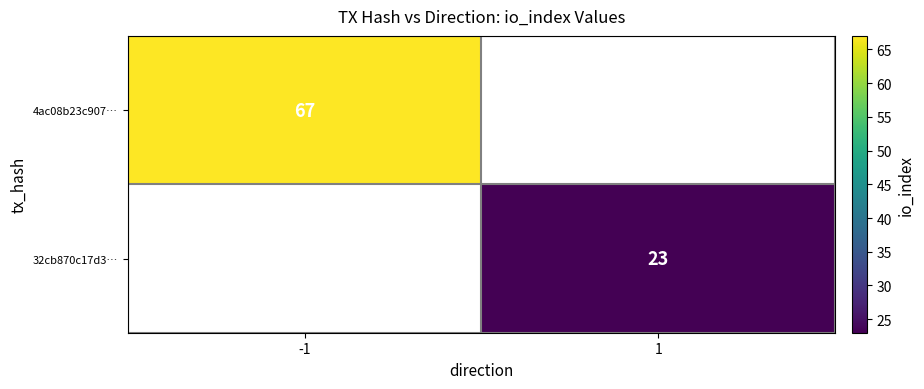

The 4ac08b23c907… series shows 39 at -1. True or false?

False